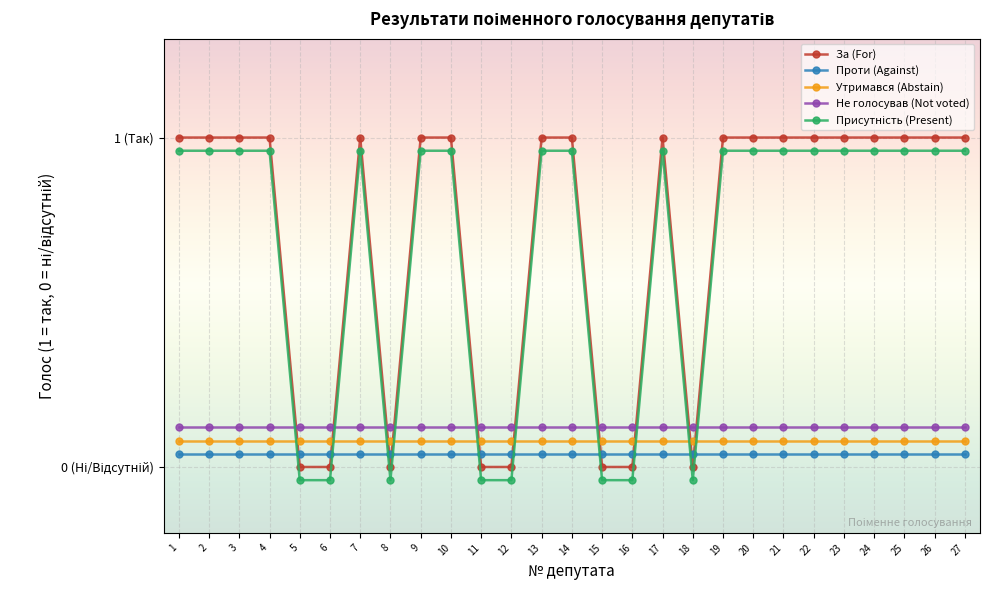

What is the sum of all Не голосував (Not voted) values?

3.2